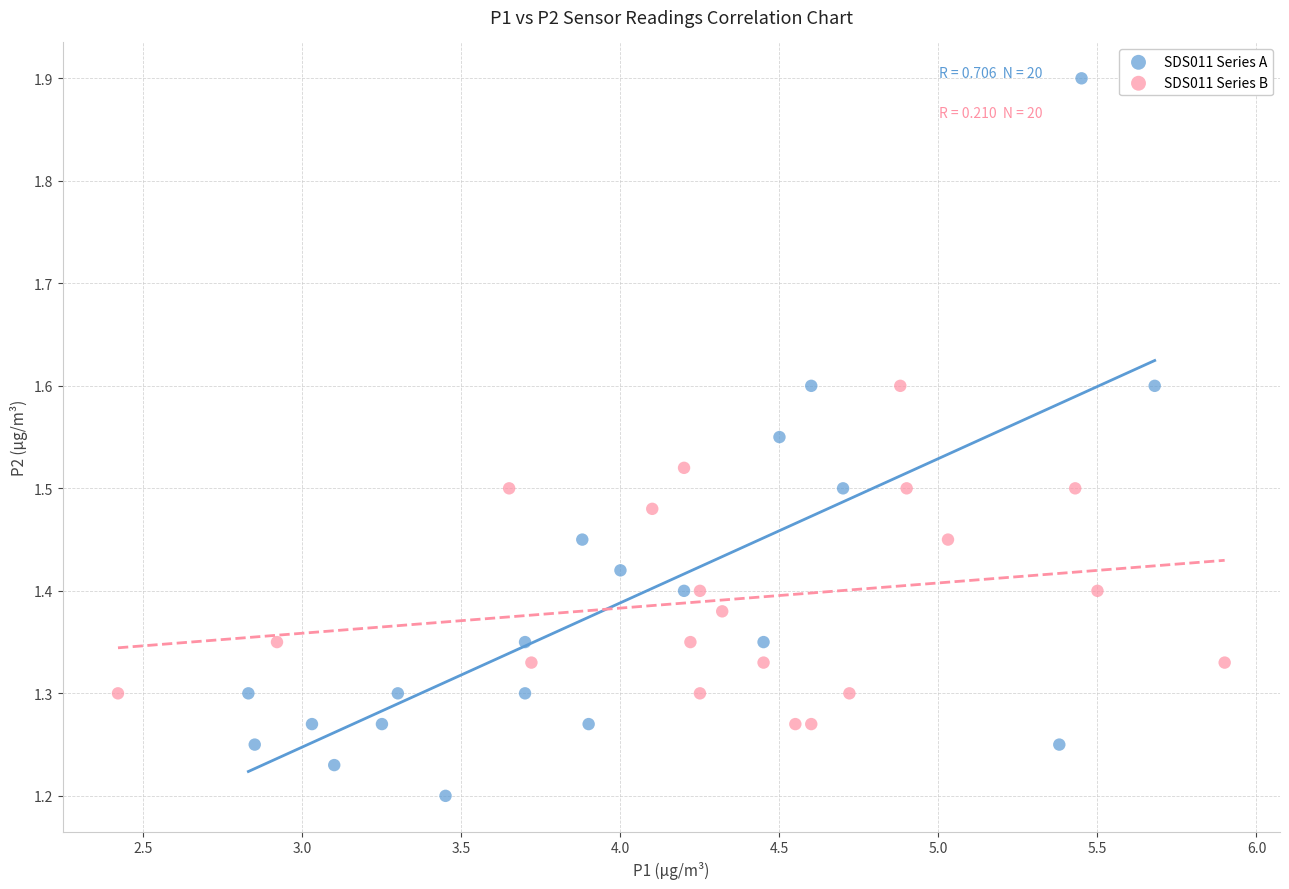

Which series reaches the maximum Y coordinate?

SDS011 Series A